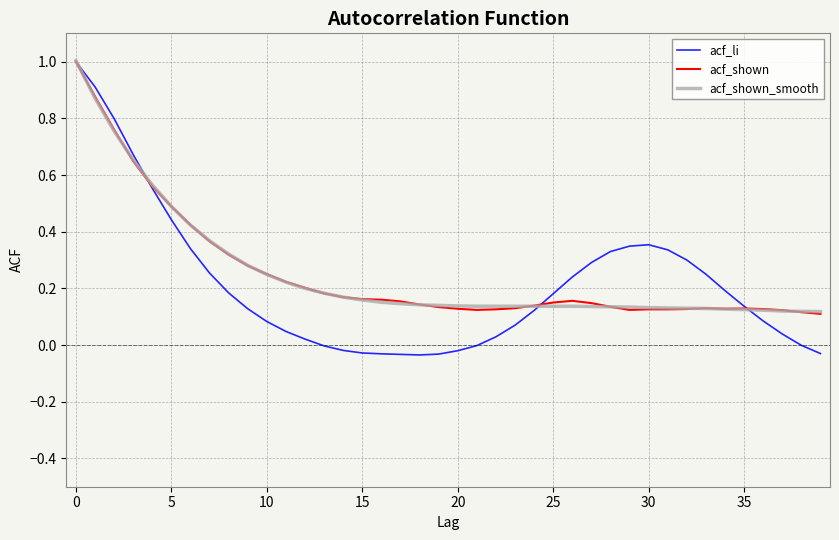

What is the maximum value for acf_li?

1.0